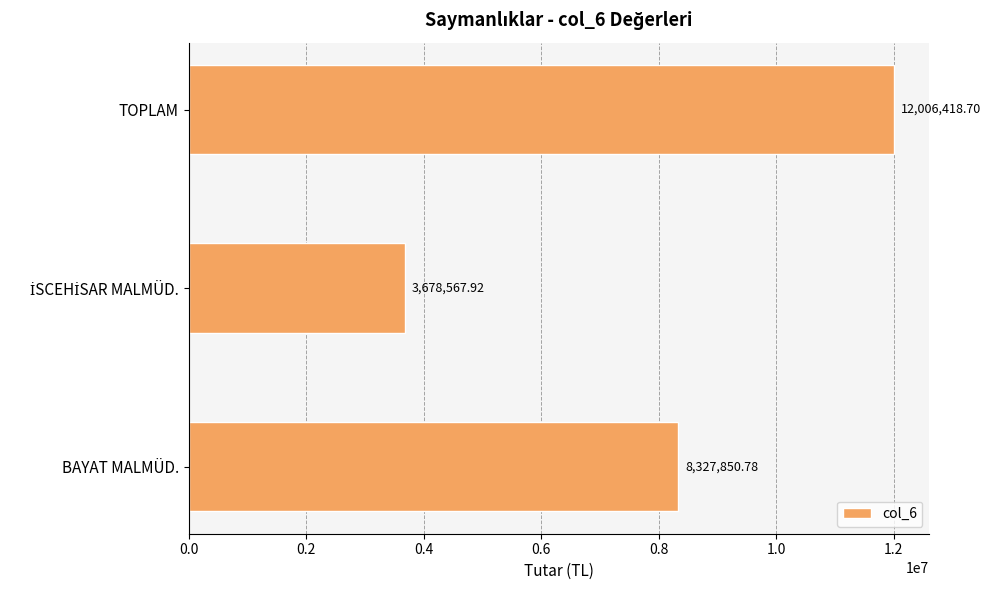

Approximately how many times larger is the value at TOPLAM compared to BAYAT MALMÜD.?

1.4